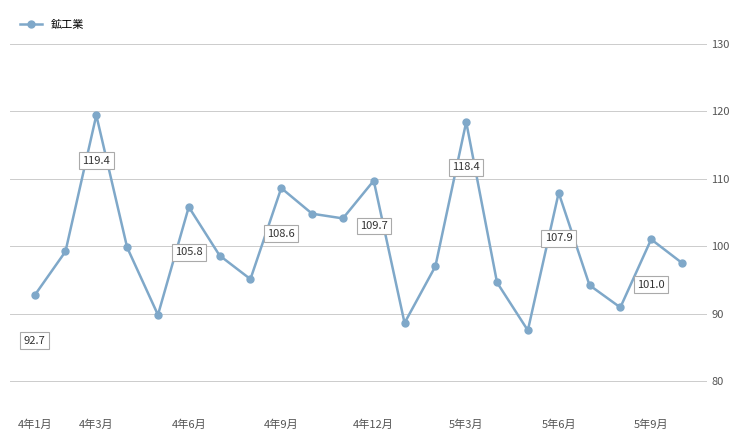

What is the sum of all values?

2205.2